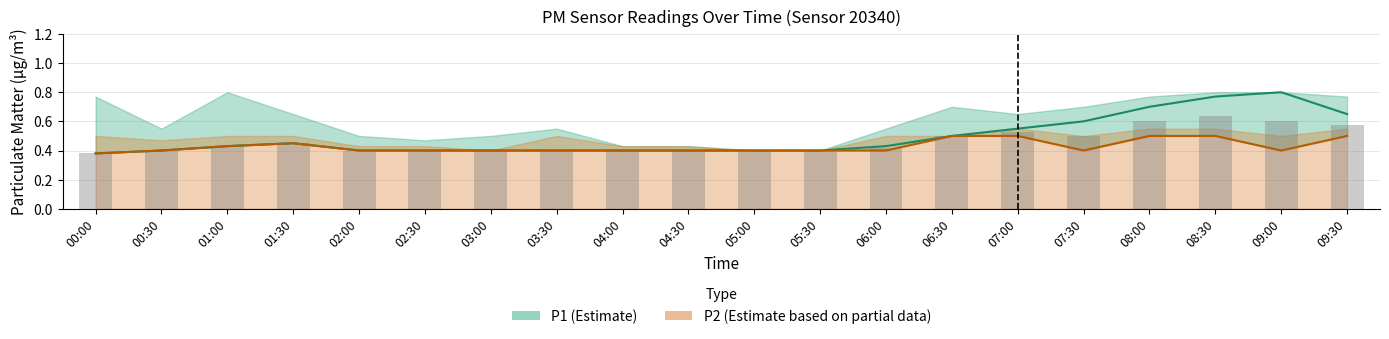

What is the label of the 16th bar from the right?

02:00